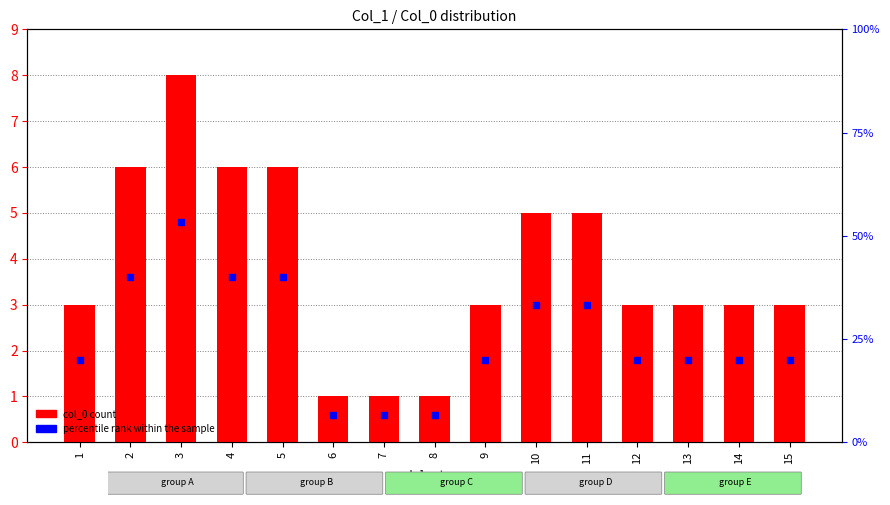

What are all the series names shown in the legend?

col_0 count, percentile rank within the sample